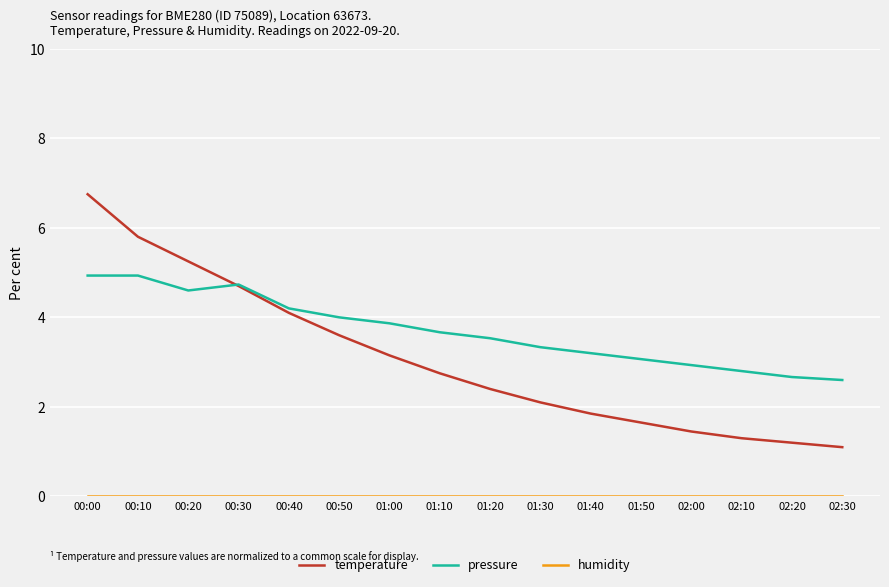

At which category does the chart reach its peak across all series?

00:00